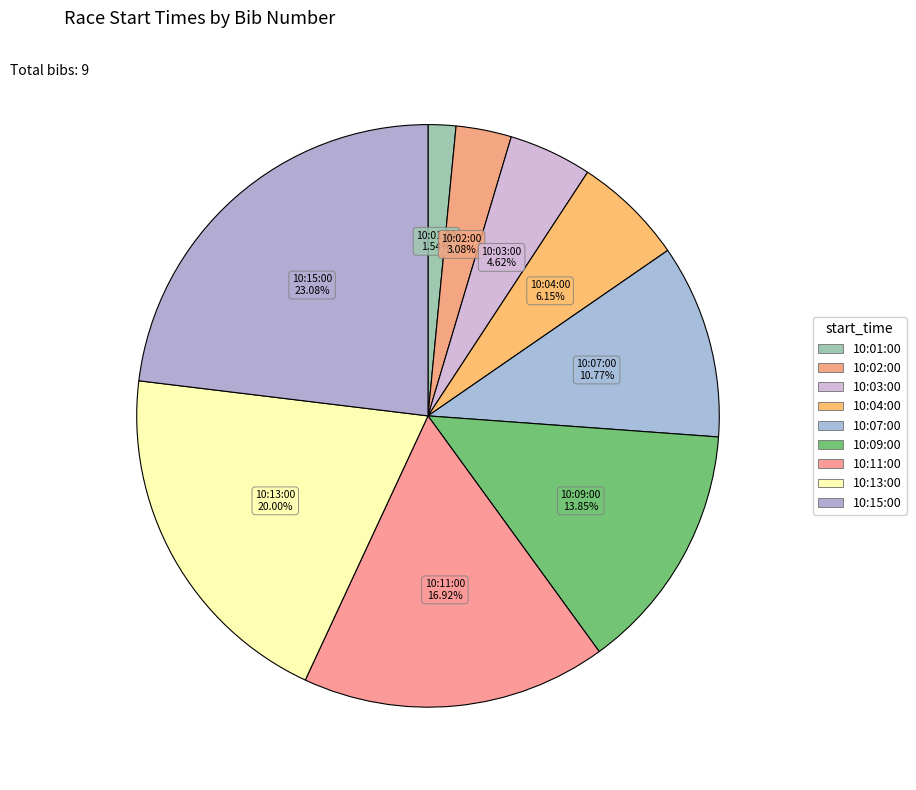

True or false: 10:15:00 accounts for 34% of the total.

False